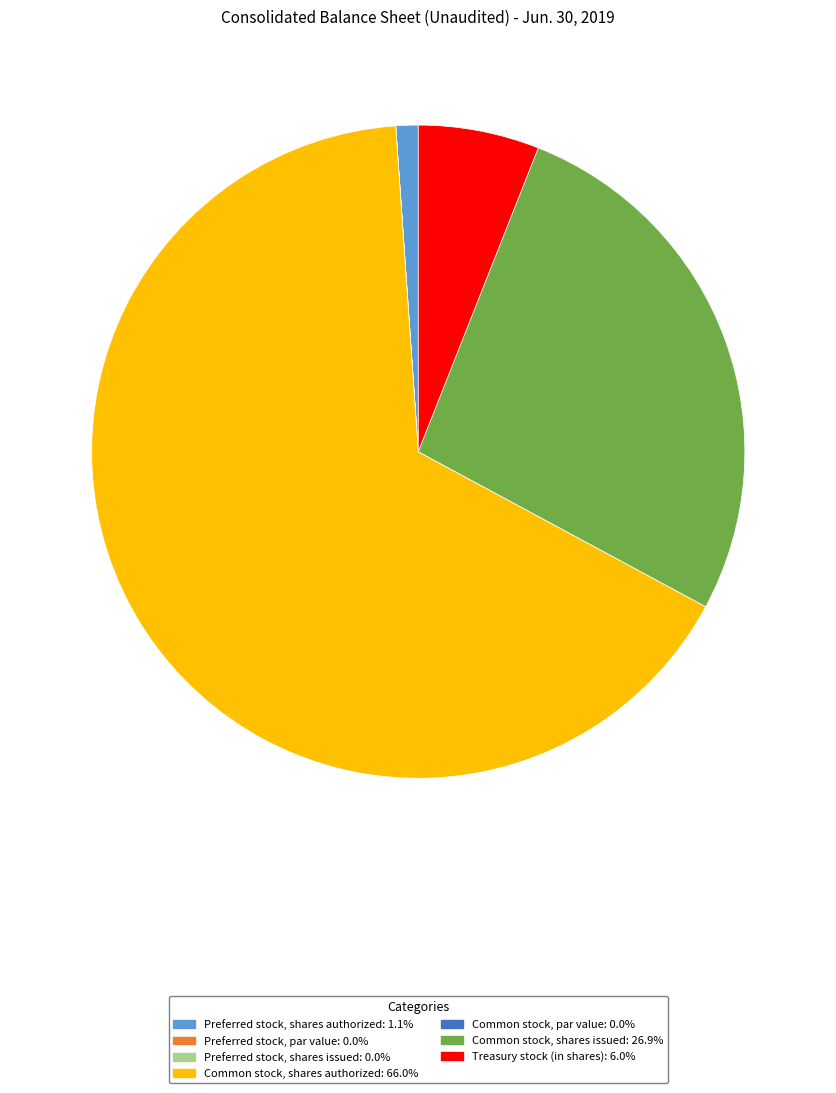

Is there any slice that represents more than half of the pie?

Yes